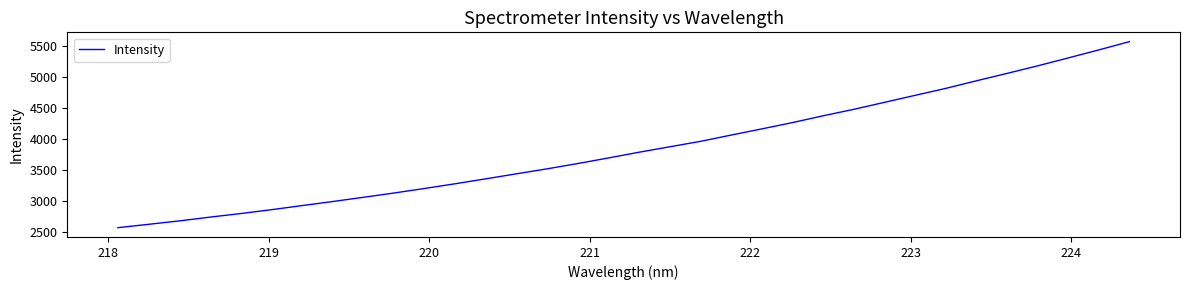

What is the difference between the maximum and minimum values?

3010.8